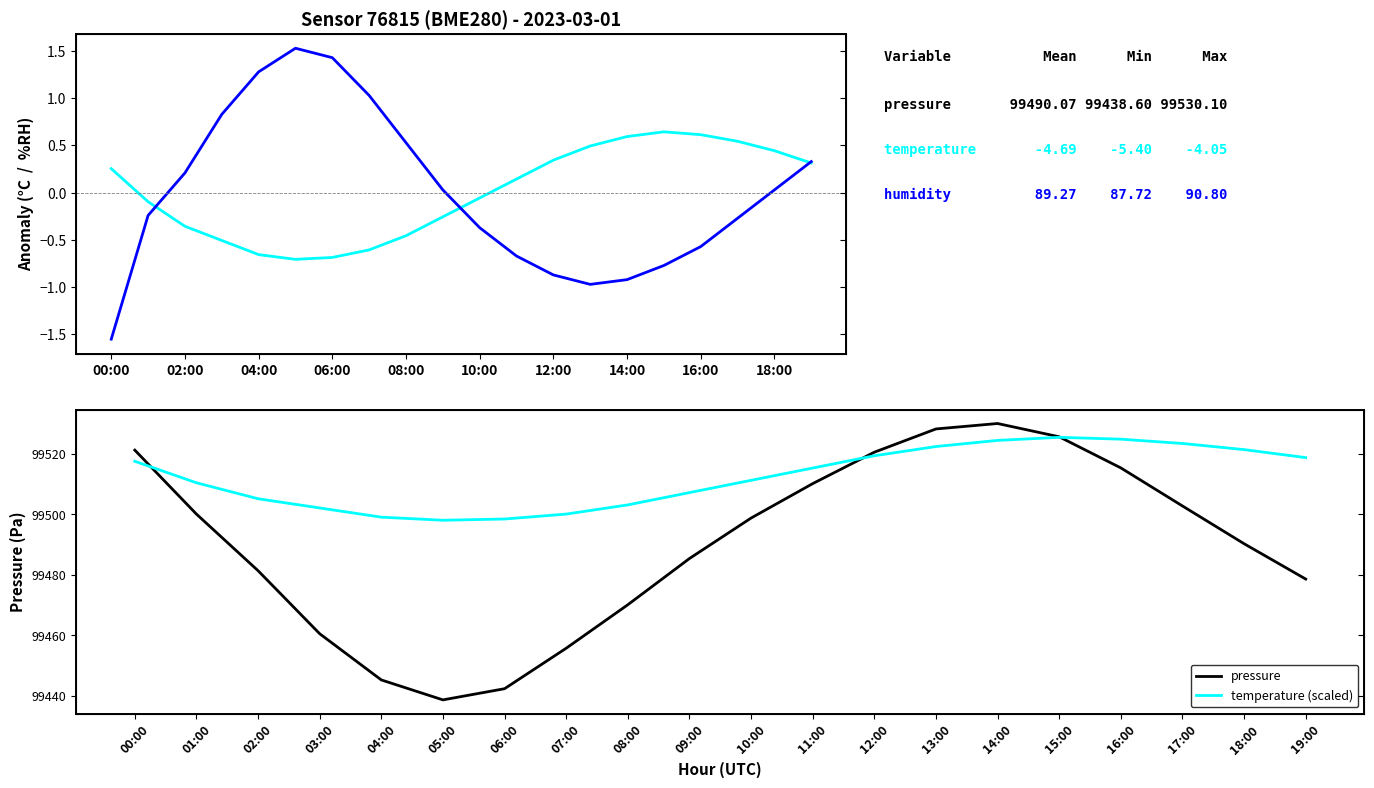

What is the difference between the maximum and second lowest values in the humidity series?

2.5